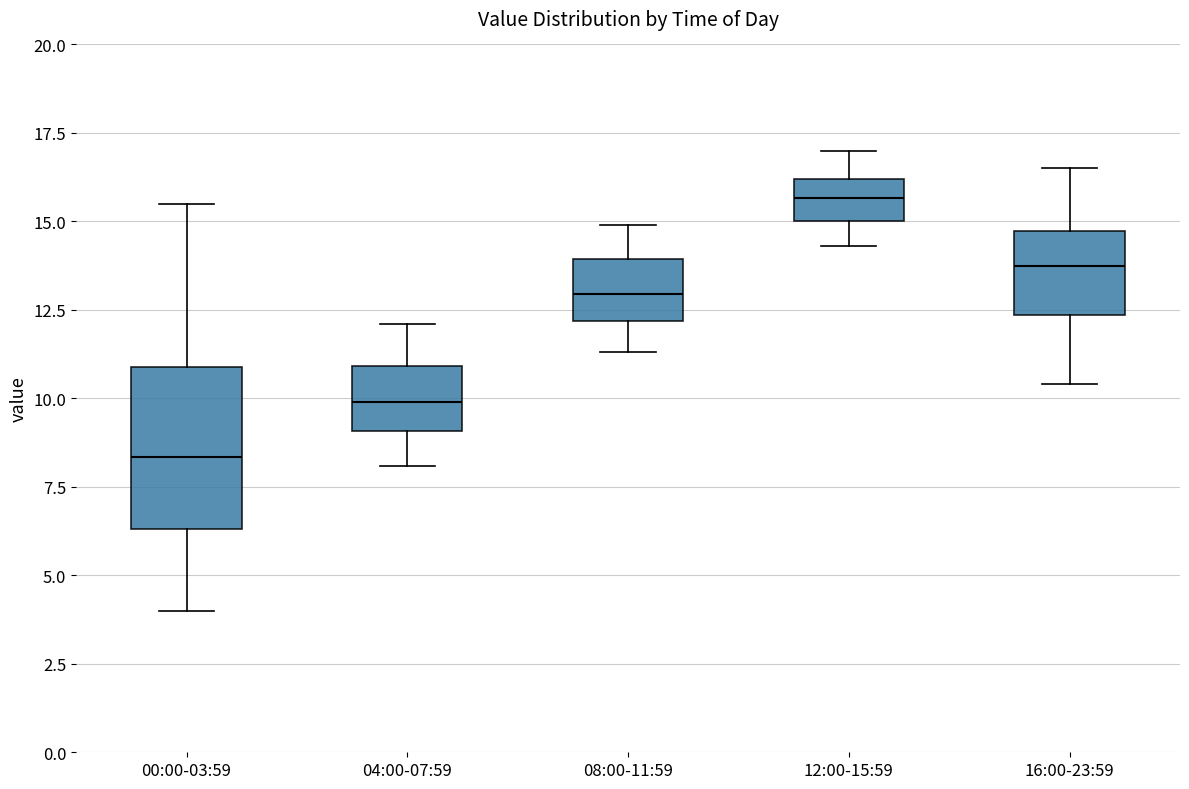

Reading left to right, read every box against the y-axis: the position of its median line, the range the box covers, and the ends of its whiskers. The values are not printed on the chart, so give them approximately, as read against the axis.

00:00-03:59: median 8.5, box 6.5 to 11.0, whiskers 4.0 to 15.5
04:00-07:59: median 10.0, box 9.0 to 11.0, whiskers 8.0 to 12.0
08:00-11:59: median 13.0, box 12.0 to 14.0, whiskers 11.5 to 15.0
12:00-15:59: median 15.5, box 15.0 to 16.0, whiskers 14.5 to 17.0
16:00-23:59: median 14.0, box 12.5 to 14.5, whiskers 10.5 to 16.5